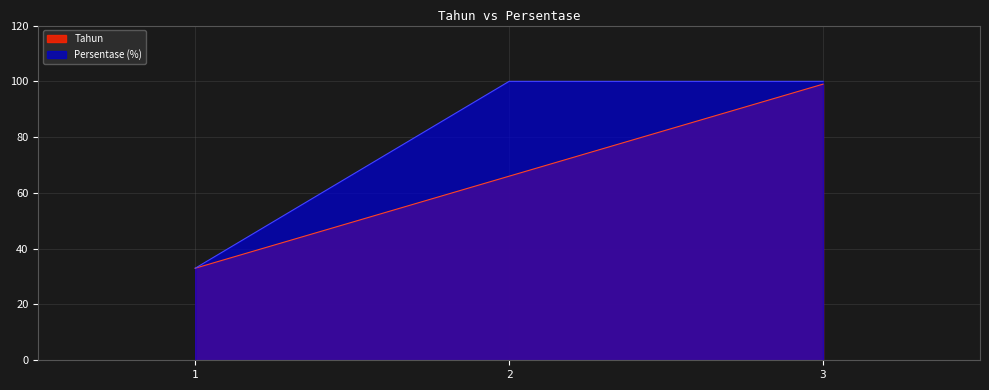

What is the average value of the Tahun series?

66